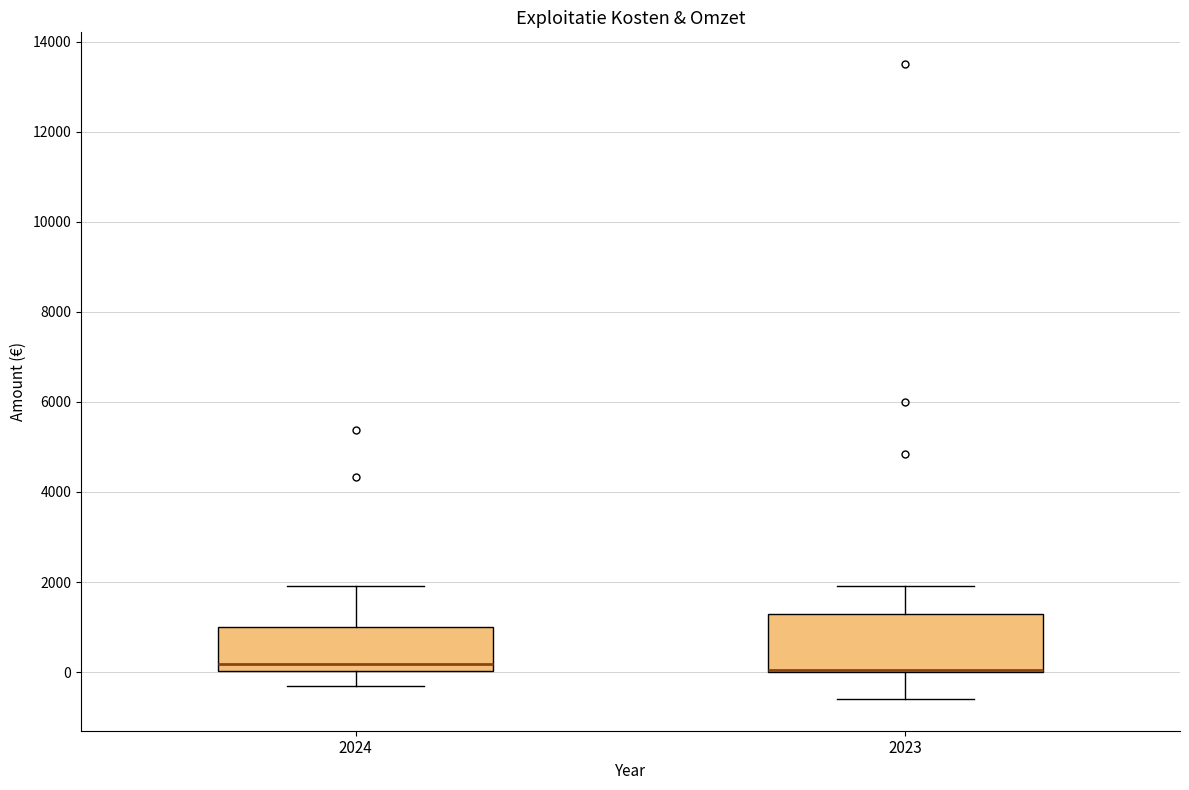

Where is the lower edge of the box at x = 2023 on the y-axis? The values are not printed on the chart, so give them approximately, as read against the axis.

0